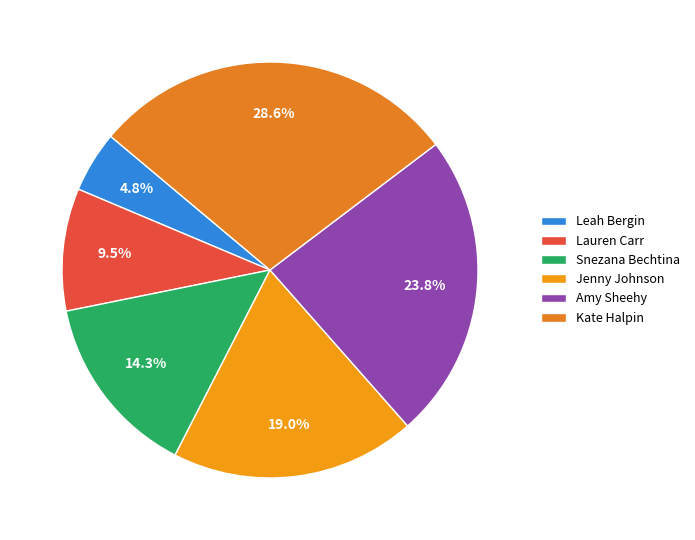

To the nearest percent, what is the difference between the largest and smallest slice percentages?

24%